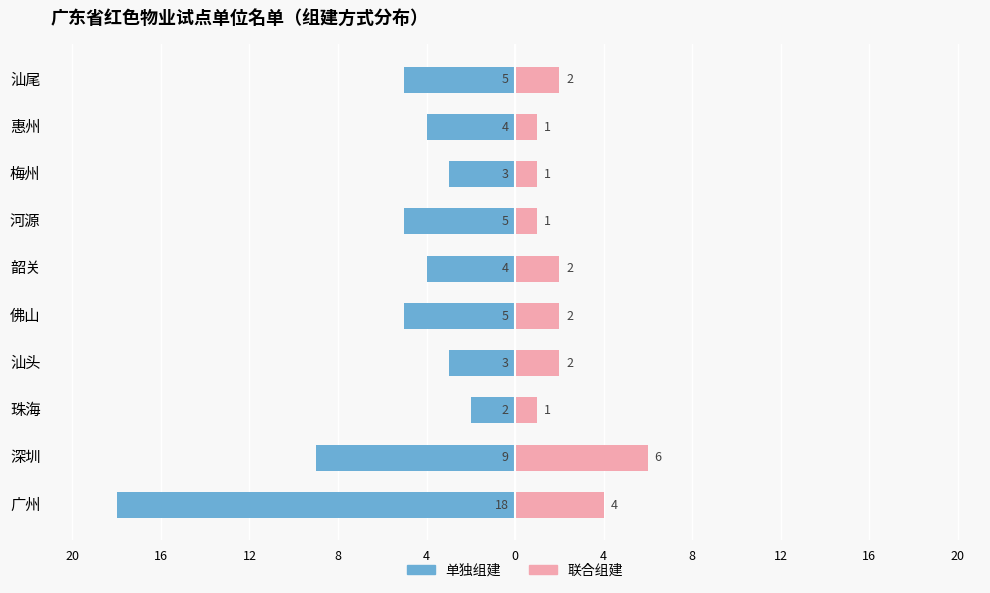

Count the number of data series in this chart.

2